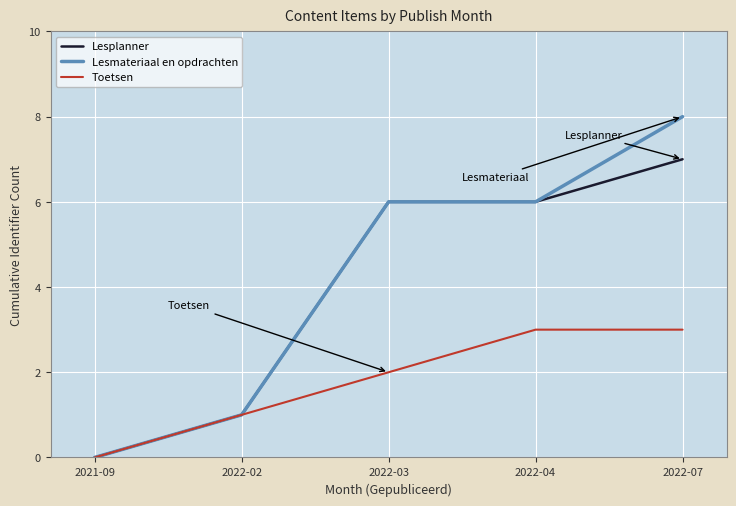

Reading right to left, list all the values displayed in this chart.

Lesplanner: 2022-07=7	2022-04=6	2022-03=6	2022-02=1	2021-09=0
Lesmateriaal en opdrachten: 2022-07=8	2022-04=6	2022-03=6	2022-02=1	2021-09=0
Toetsen: 2022-07=3	2022-04=3	2022-03=2	2022-02=1	2021-09=0